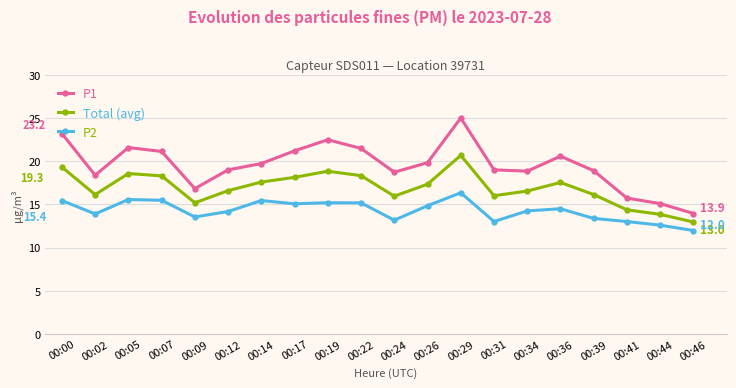

How many data points in Total (avg) are above 17?

10